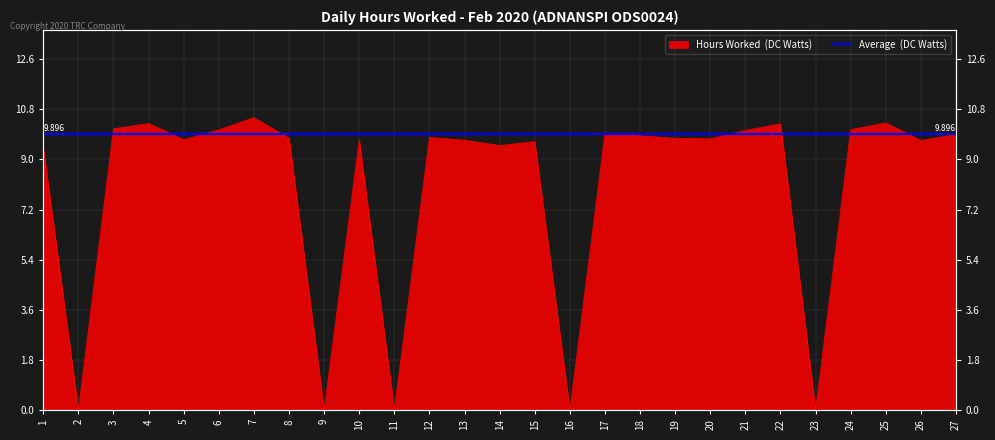

What is the maximum value shown in the chart?

10.5